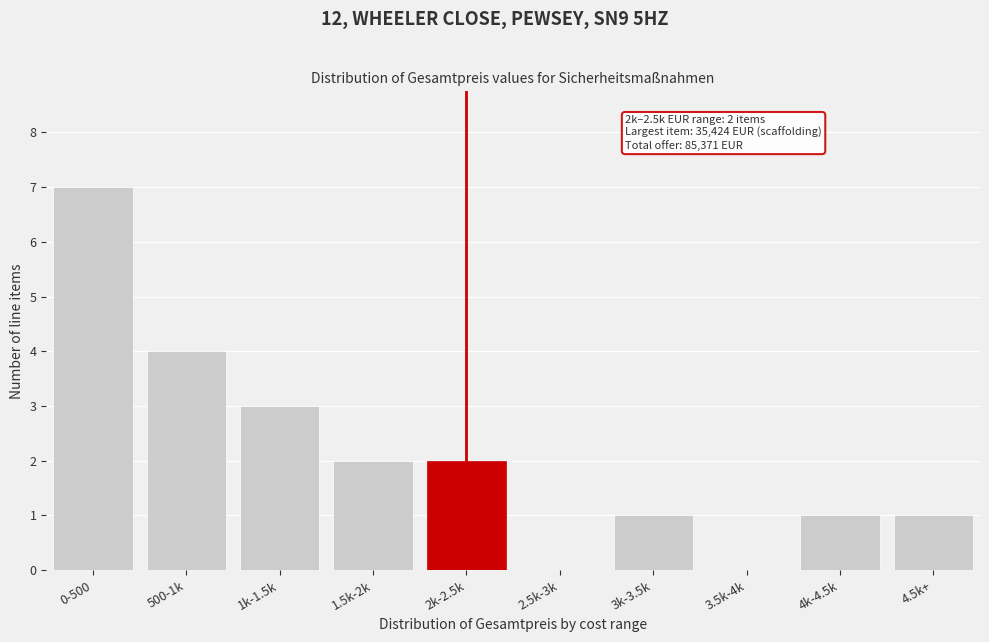

Reading right to left, transcribe all the data shown in this chart.

4.5k+=1	4k-4.5k=1	3.5k-4k=0	3k-3.5k=1	2.5k-3k=0	2k-2.5k=2	1.5k-2k=2	1k-1.5k=3	500-1k=4	0-500=7